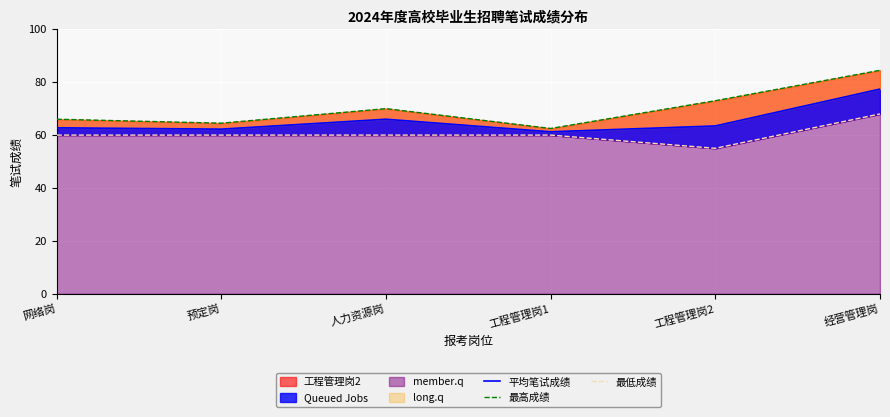

True or false: 最低成绩 has more than 1 interior local peaks.

False